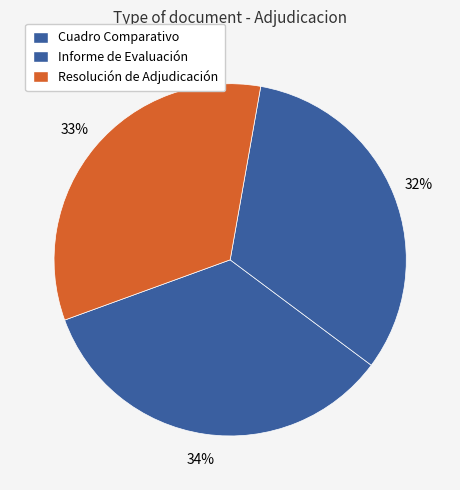

How many slices are in this pie chart?

3